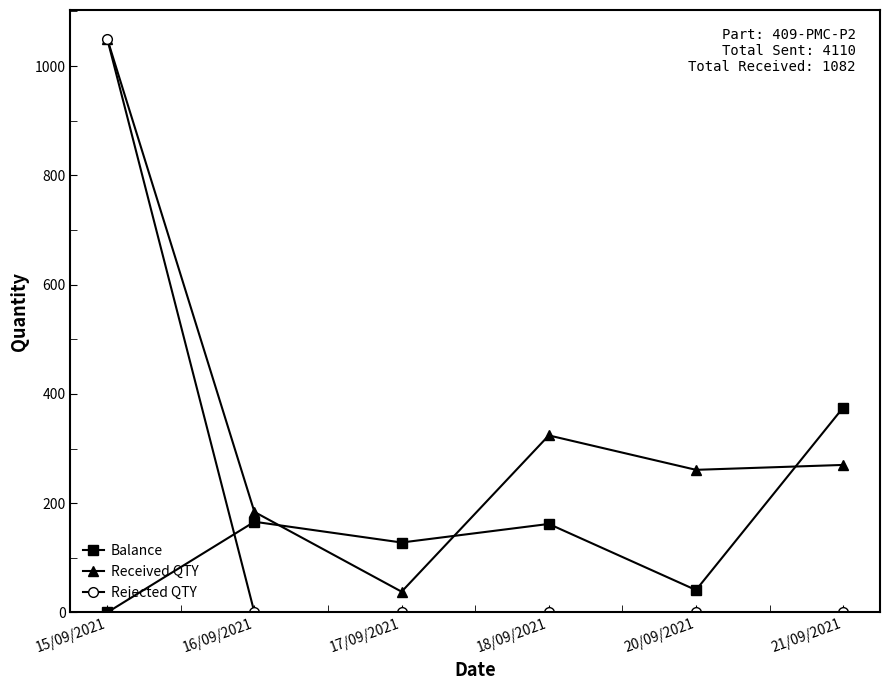

Does the chart have visible grid lines?

No